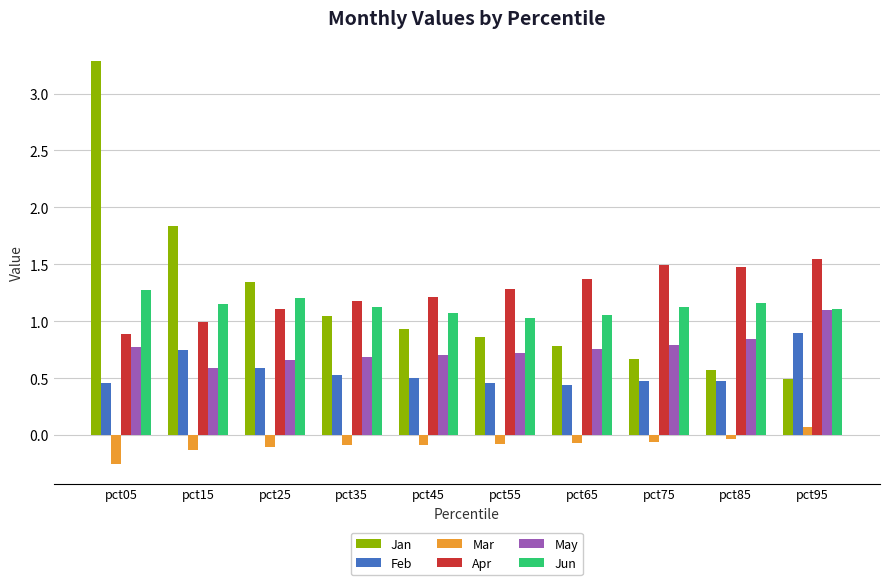

Which category has the lowest value across all series?

pct05